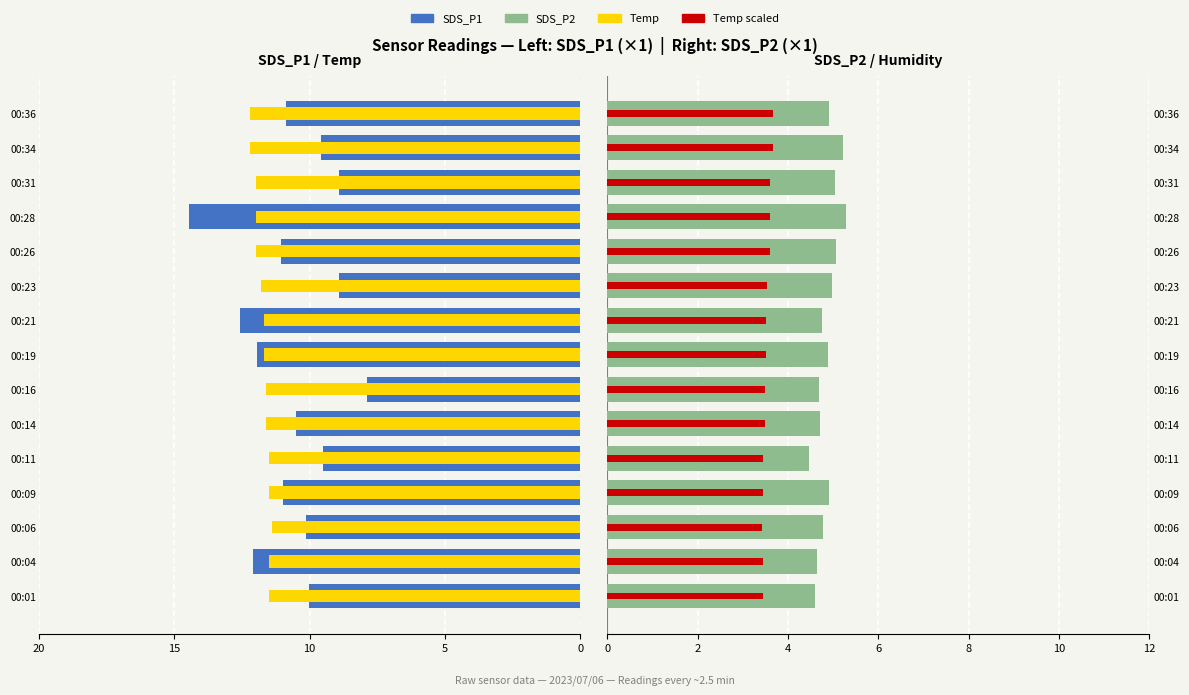

Reading left to right, extract all data points from this chart.

SDS_P1: -10.0	-12.1	-10.1	-11.0	-9.5	-10.5	-7.9	-11.9	-12.6	-8.9	-11.1	-14.4	-8.9	-9.6	-10.9
Temp: -11.5	-11.5	-11.4	-11.5	-11.5	-11.6	-11.6	-11.7	-11.7	-11.8	-12.0	-12.0	-12.0	-12.2	-12.2
SDS_P2: 4.6	4.7	4.8	4.9	4.5	4.7	4.7	4.9	4.8	5.0	5.1	5.3	5.0	5.2	4.9
Temp (scaled): 3.4	3.4	3.4	3.4	3.4	3.5	3.5	3.5	3.5	3.5	3.6	3.6	3.6	3.7	3.7